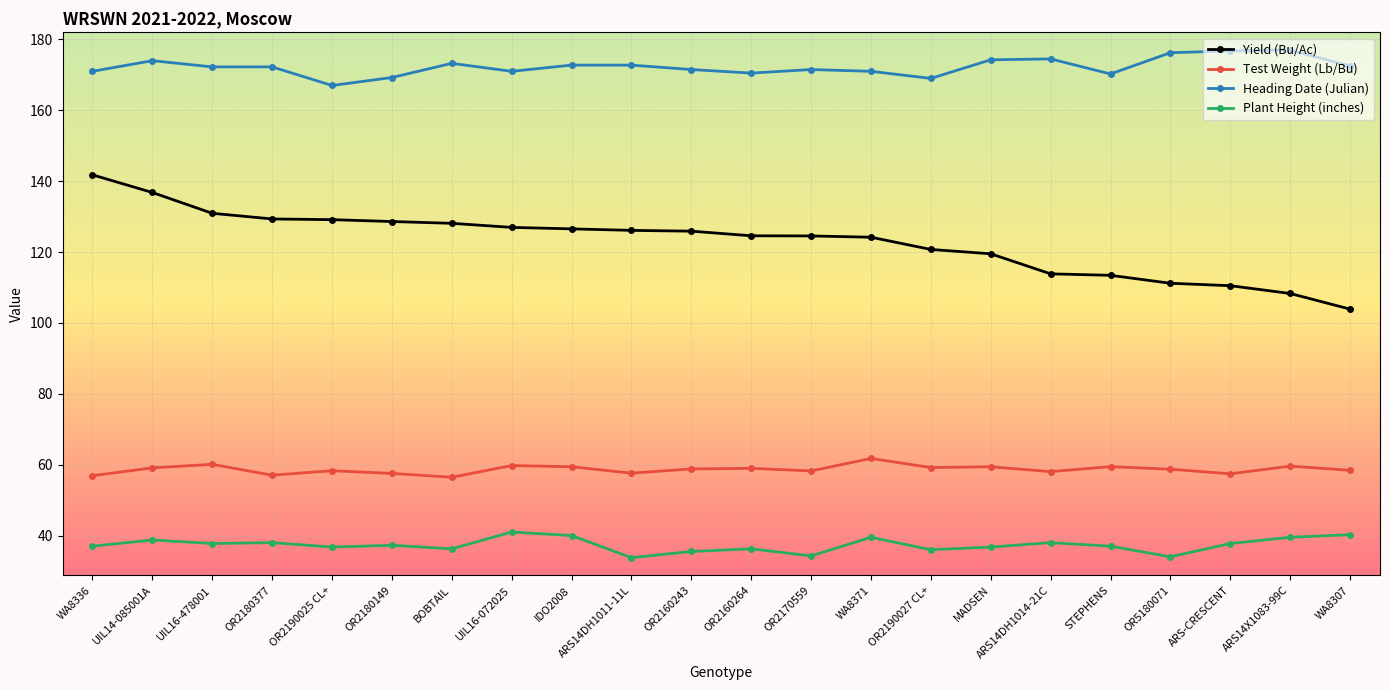

What is the approximate value of Plant Height (inches) at ARS-CRESCENT?

37.8